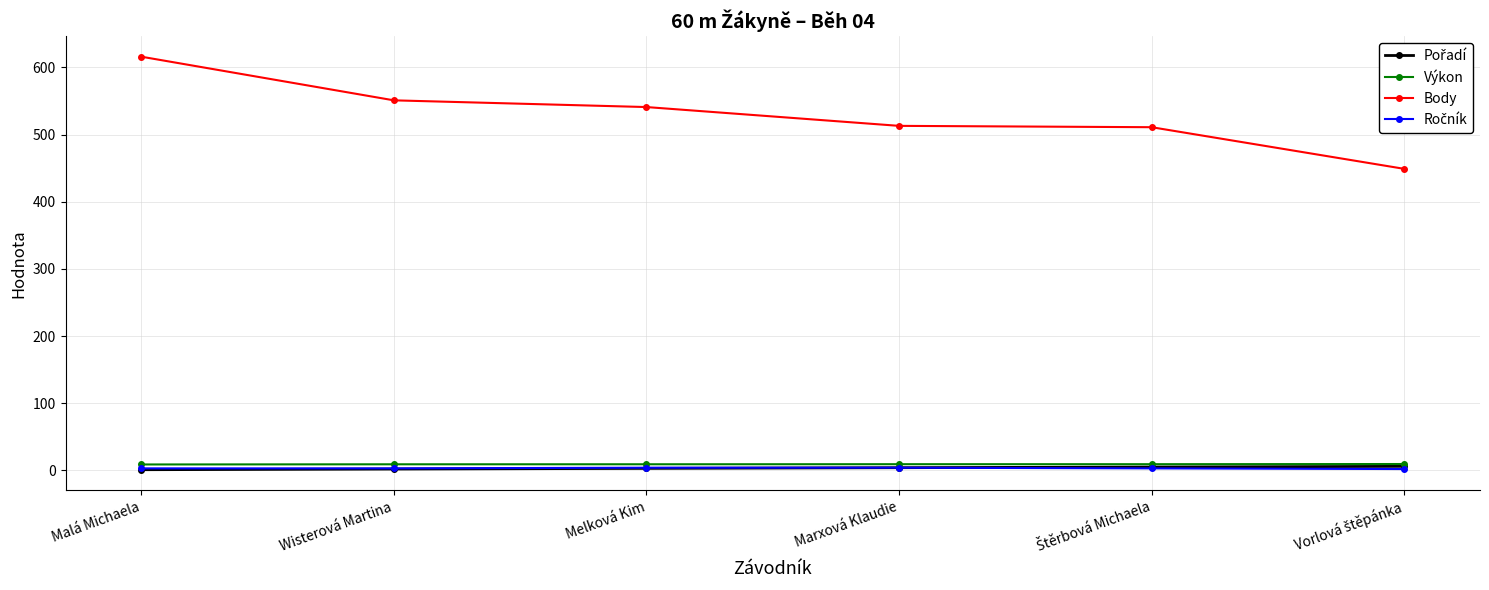

Which series has the largest range (max minus min)?

Body